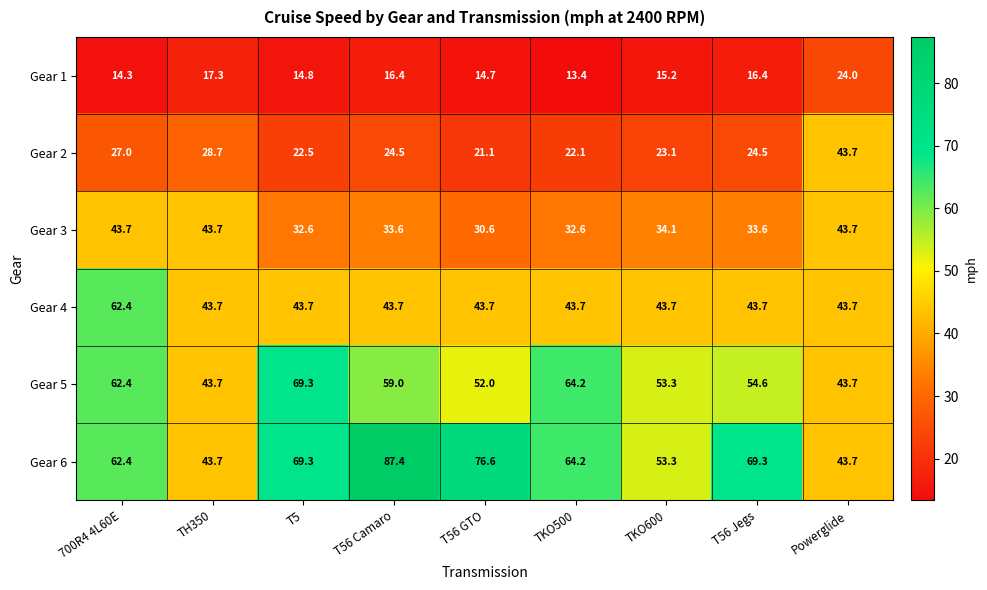

What is the maximum value shown in the chart?

87.4